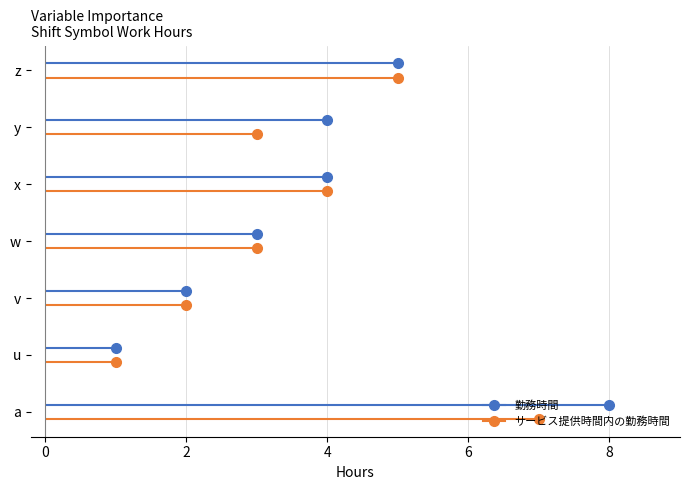

What is the maximum value for 勤務時間?

8